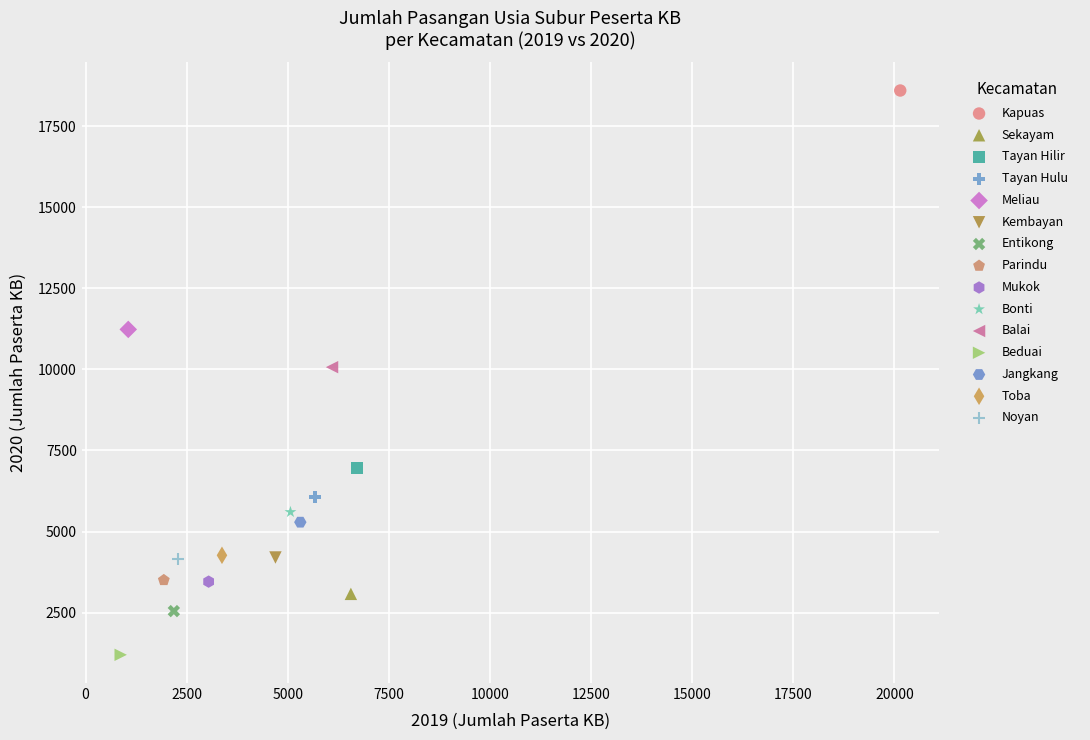

Which series contains the highest Y value?

Kapuas